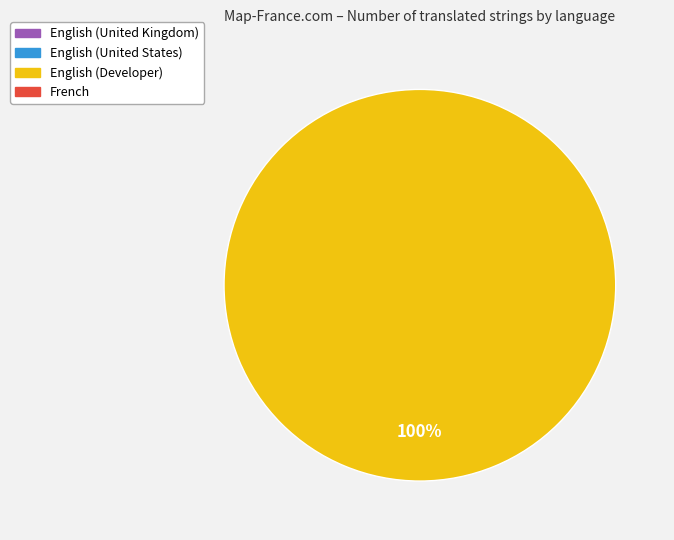

Is there a majority slice in this chart?

Yes